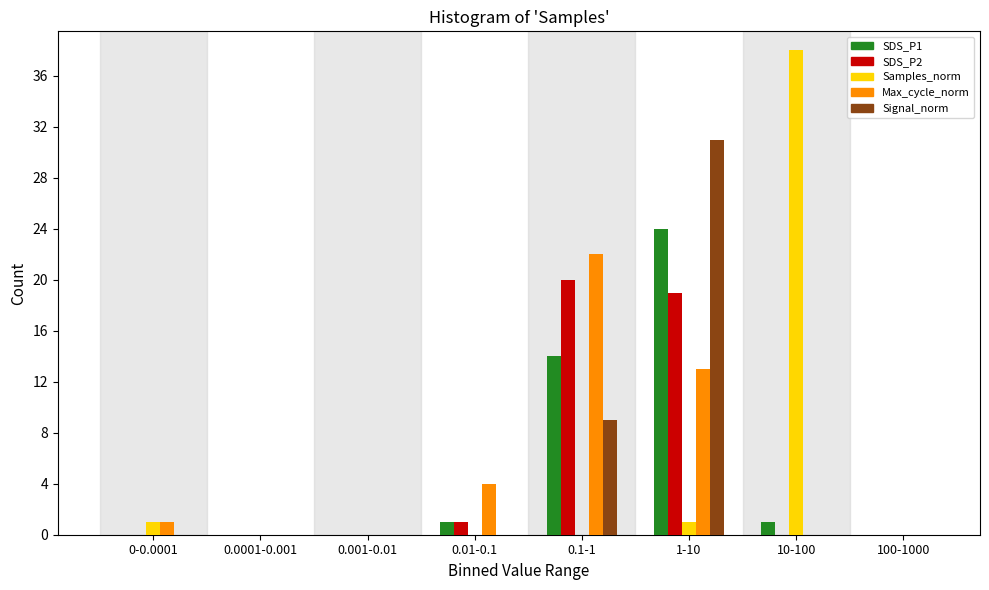

The value of Max_cycle_norm at 0.0001-0.001 is 11. True or false?

False